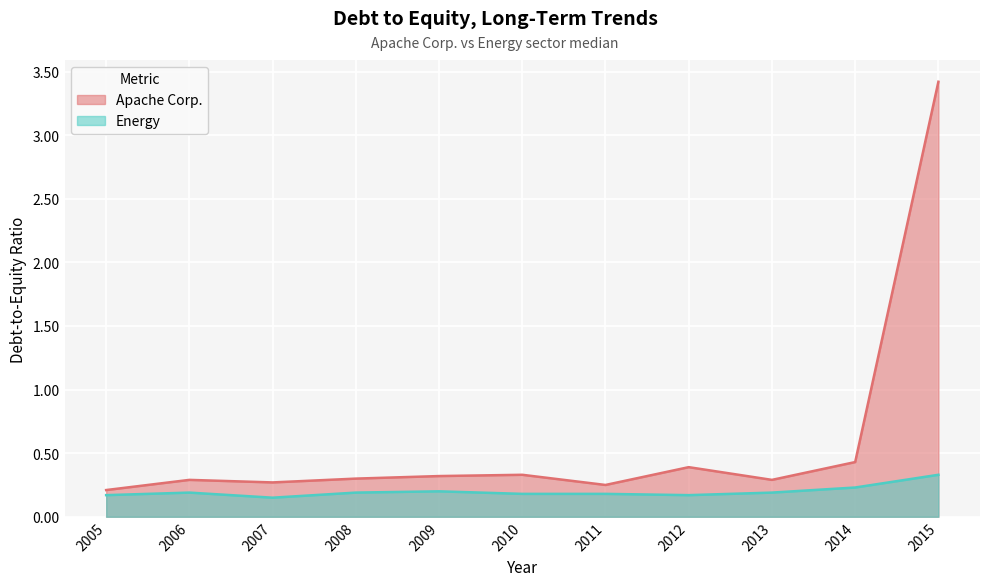

Does the chart display data point markers on the line(s)?

No